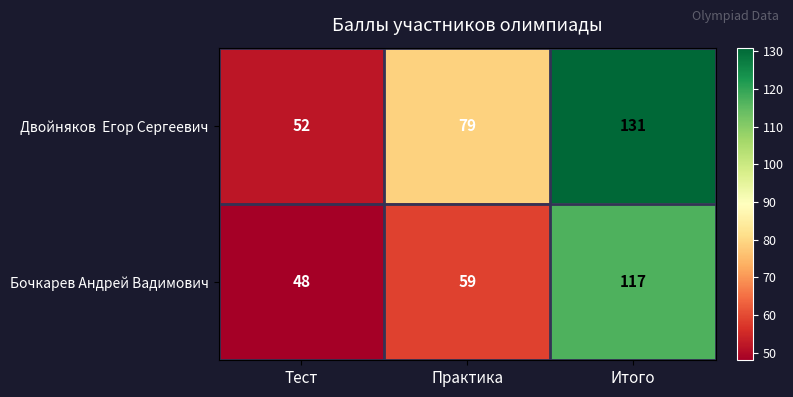

Count the number of categories in the chart.

3